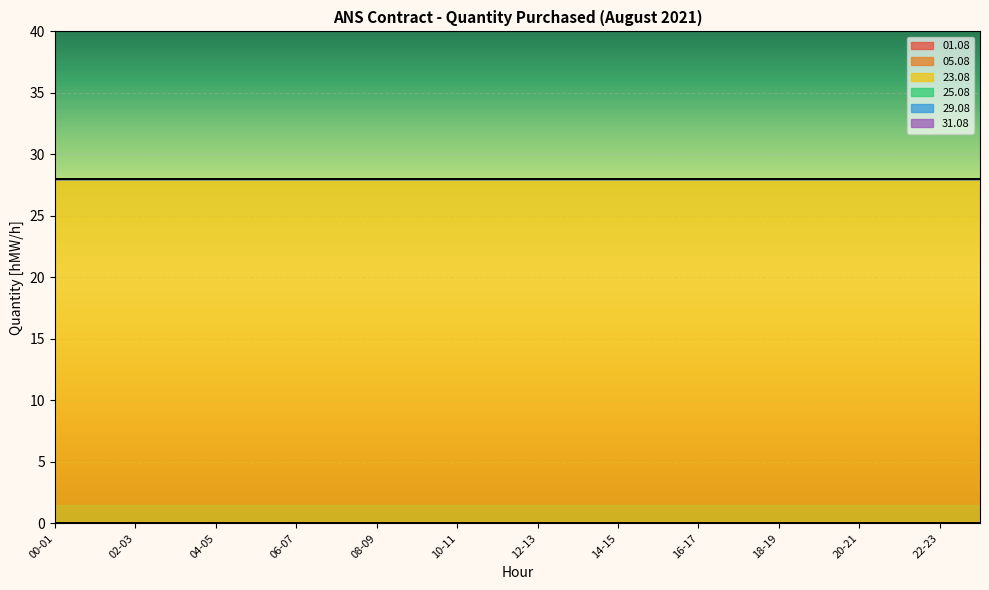

How many lines are shown in the chart?

6